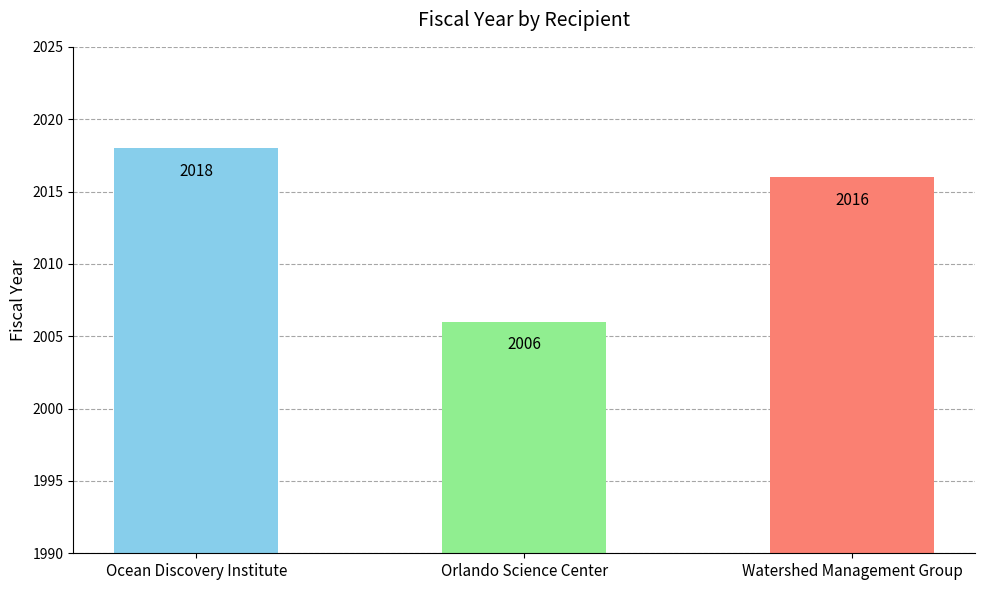

What is the label of the 2nd bar from the right?

Orlando Science Center